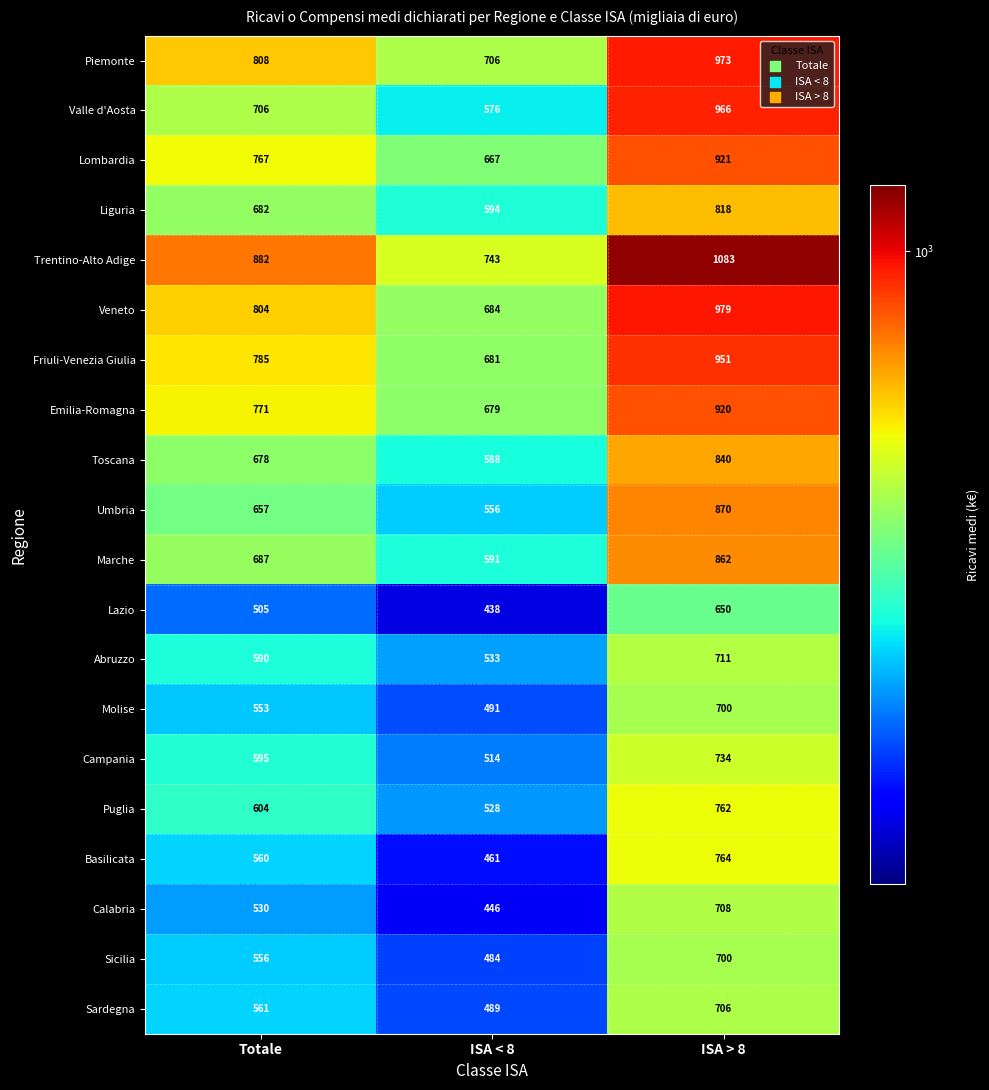

What is the sum of the Lazio values at ISA < 8 and ISA > 8?

1088